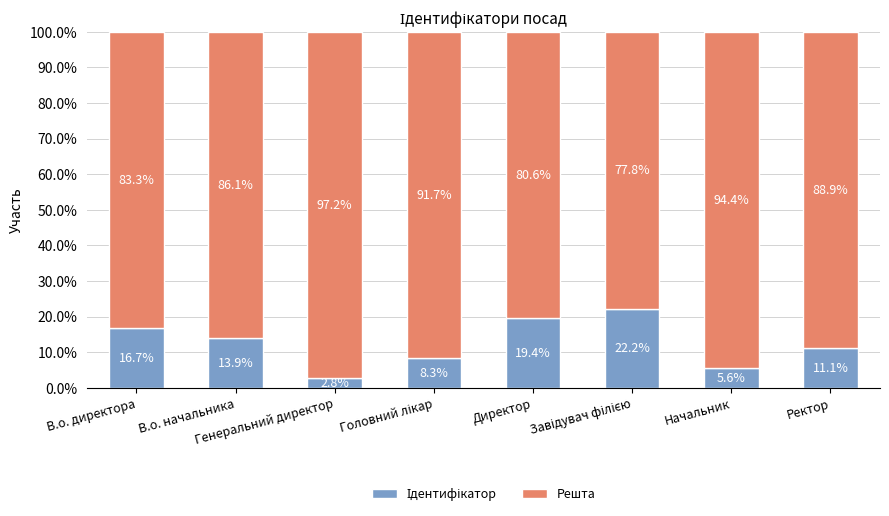

Are the bars horizontal?

No